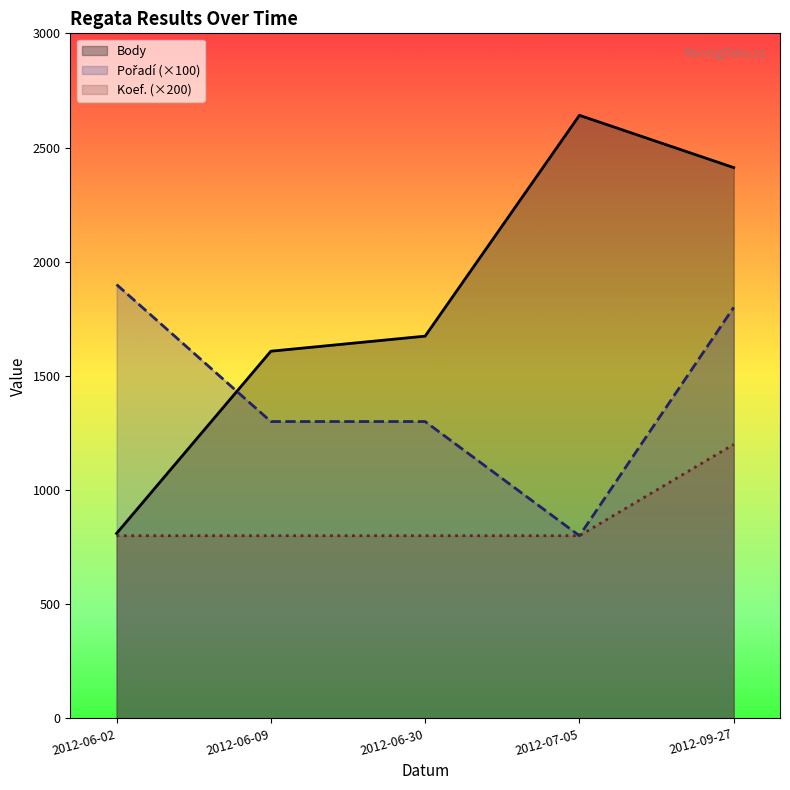

True or false: Koef. (×200) has a value of 1245 at 2012-07-05.

False